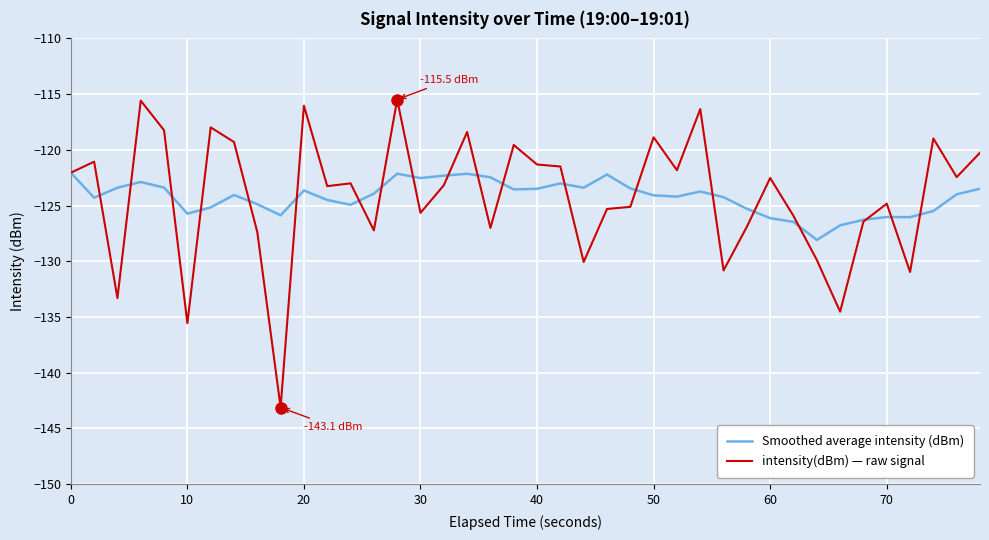

What is the maximum value shown in the chart?

-115.5